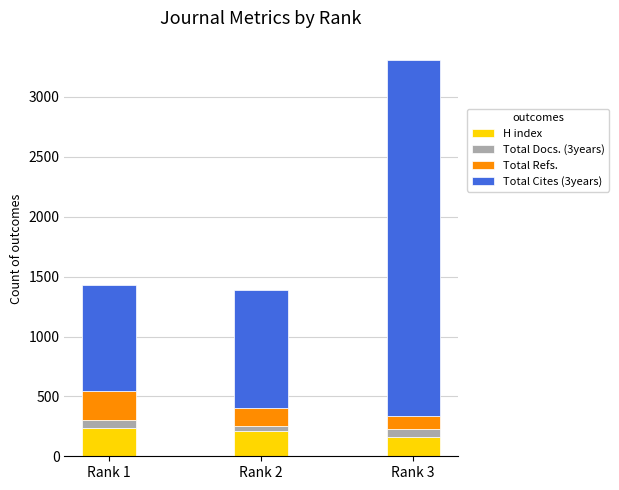

What is the total value across all series at Rank 3?

3305